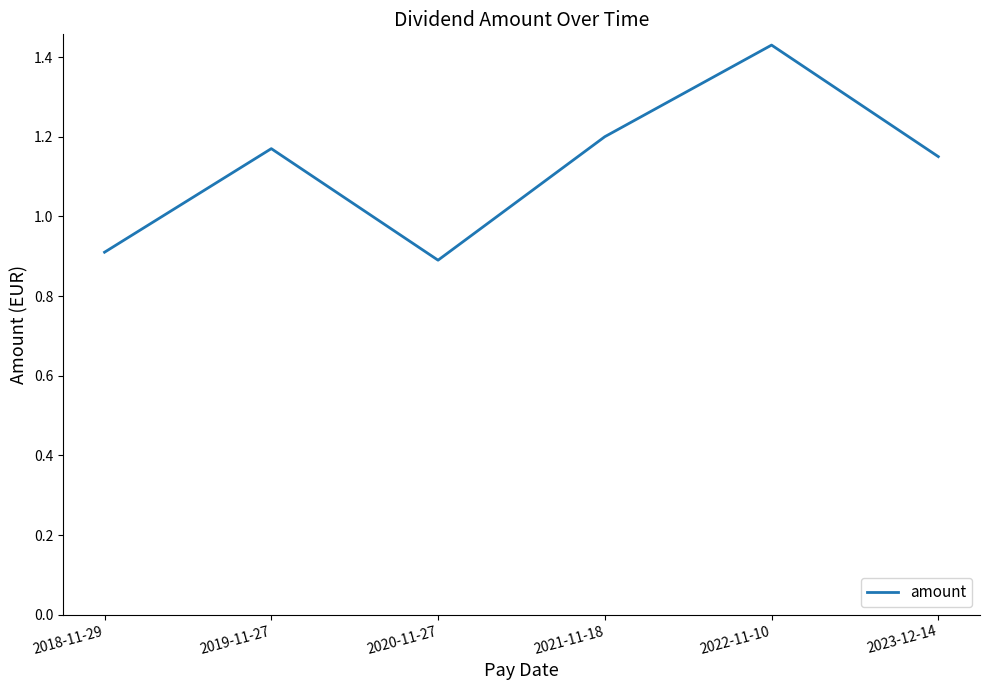

What is the difference between the maximum and minimum values?

0.5